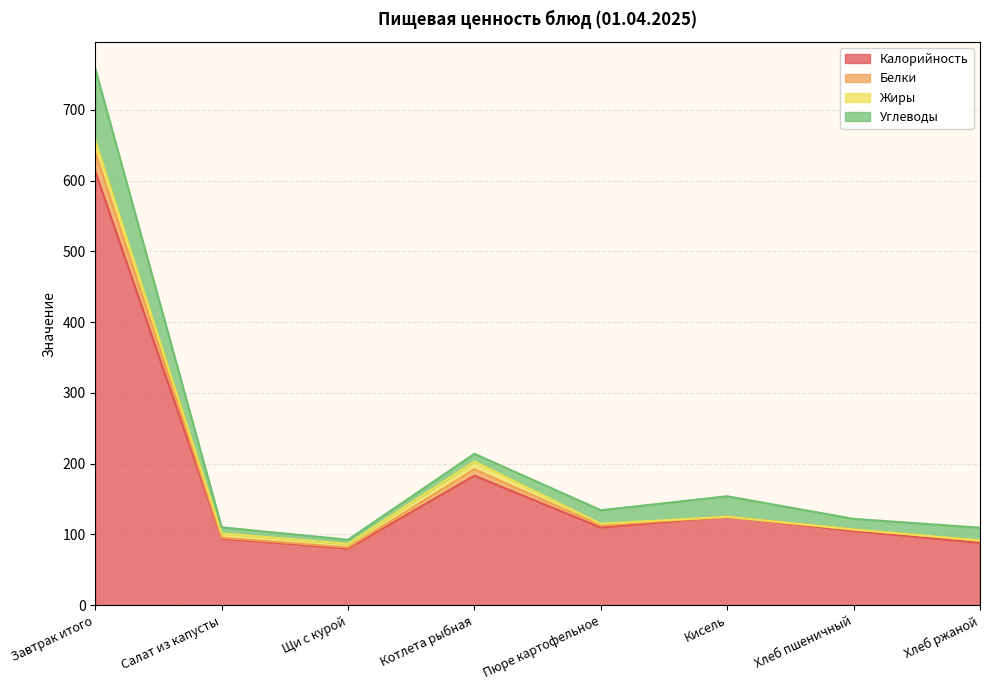

What is the difference between the Калорийность values at Хлеб ржаной and Салат из капусты?

6.1